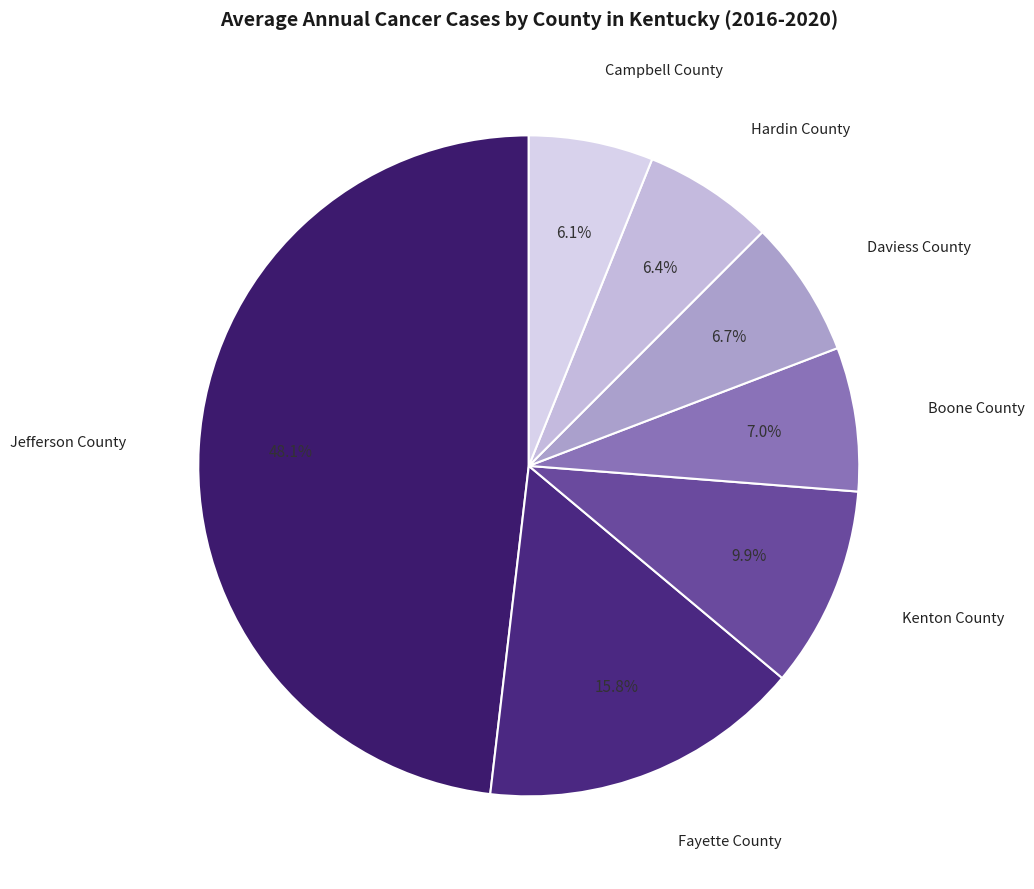

The Hardin County slice represents 1% of the pie. True or false?

False